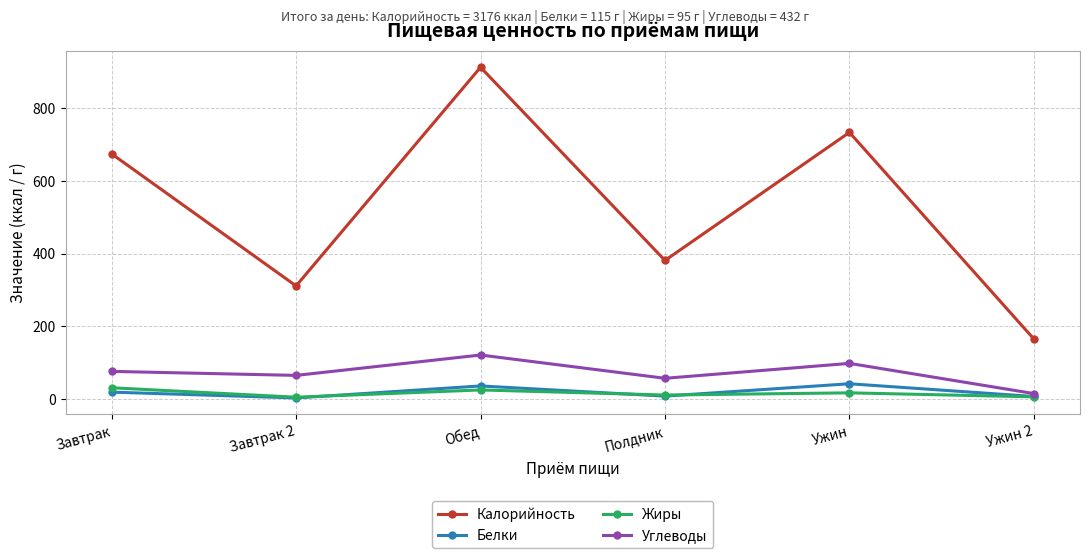

What is the difference between the Жиры values at Ужин 2 and Завтрак?

25